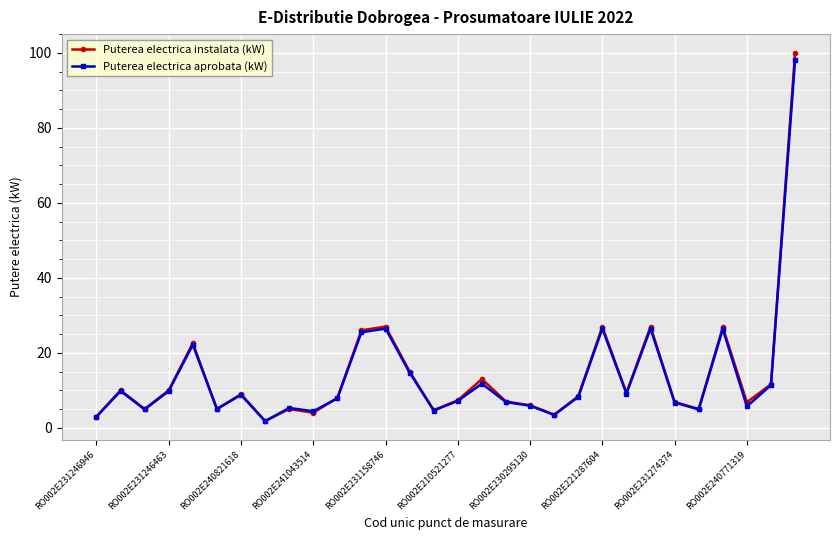

What is the value of the Puterea electrica aprobata (kW) point at the 11th from the left?

7.8